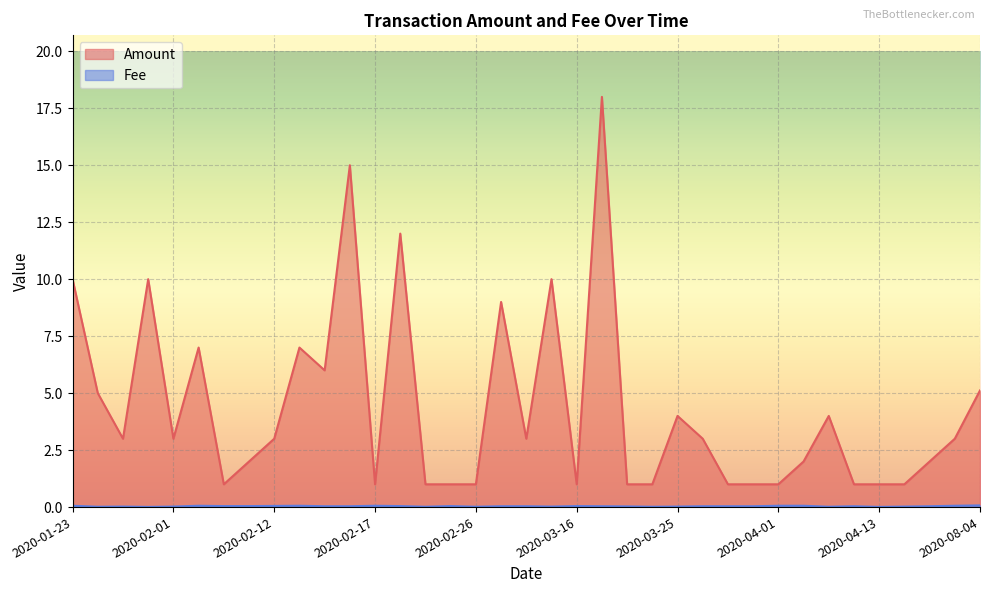

Is the value of Fee at 2020-04-11 greater than the value of Amount at 2020-04-14?

No